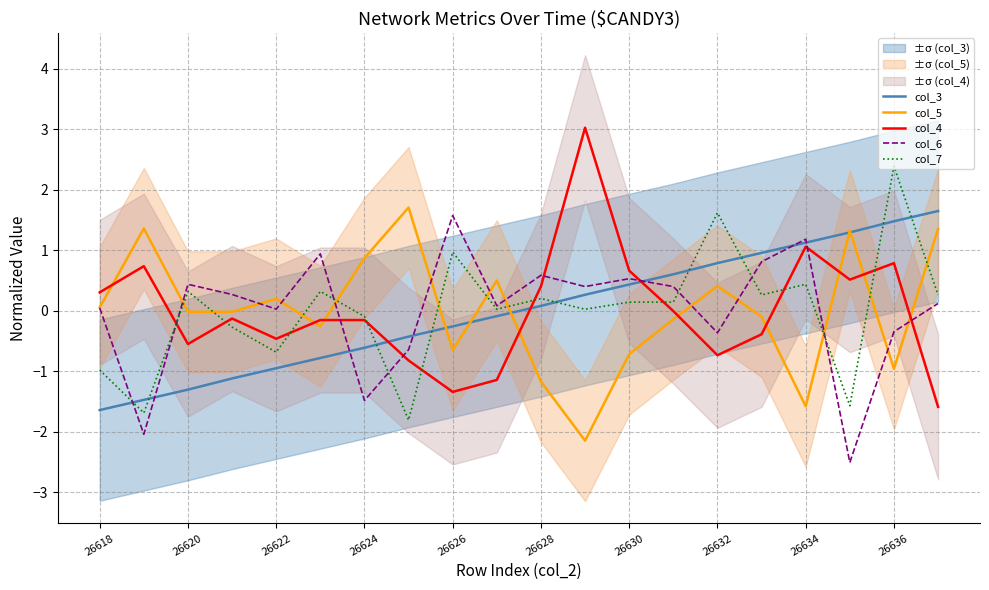

The value of col_5 at 26626 is -0.4. True or false?

False